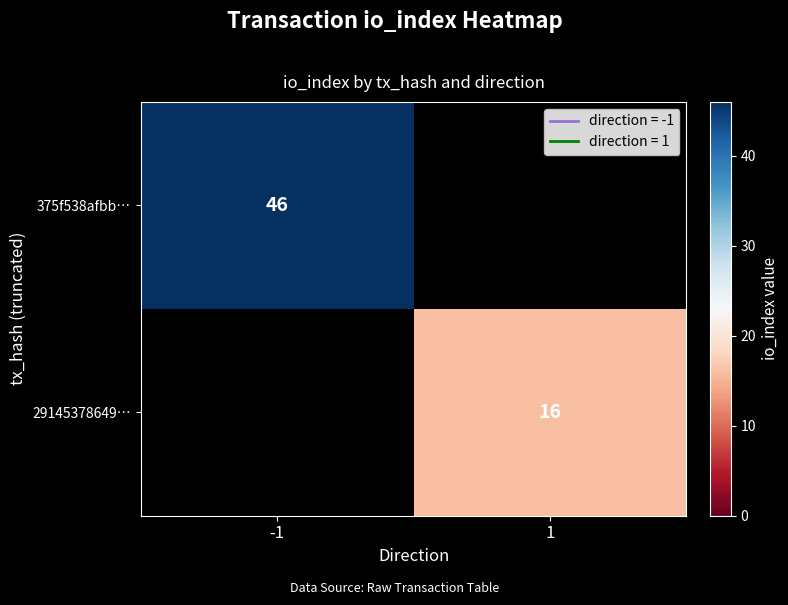

The value of 29145378649… at 1 is 16. True or false?

True